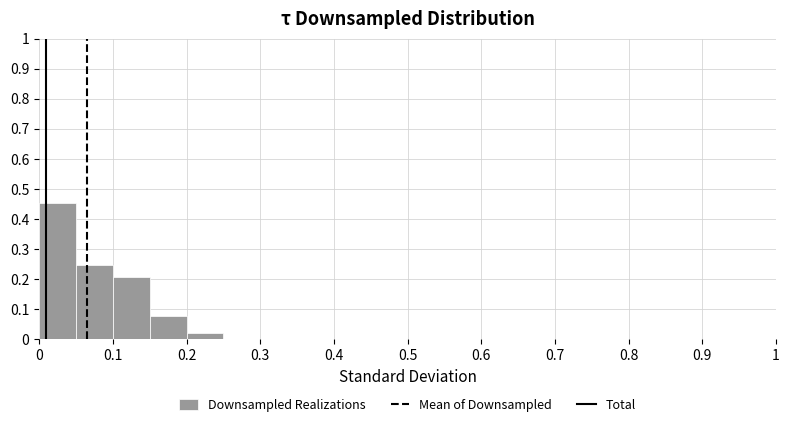

Which range on the x-axis has the tallest bar?

0.00 to 0.05